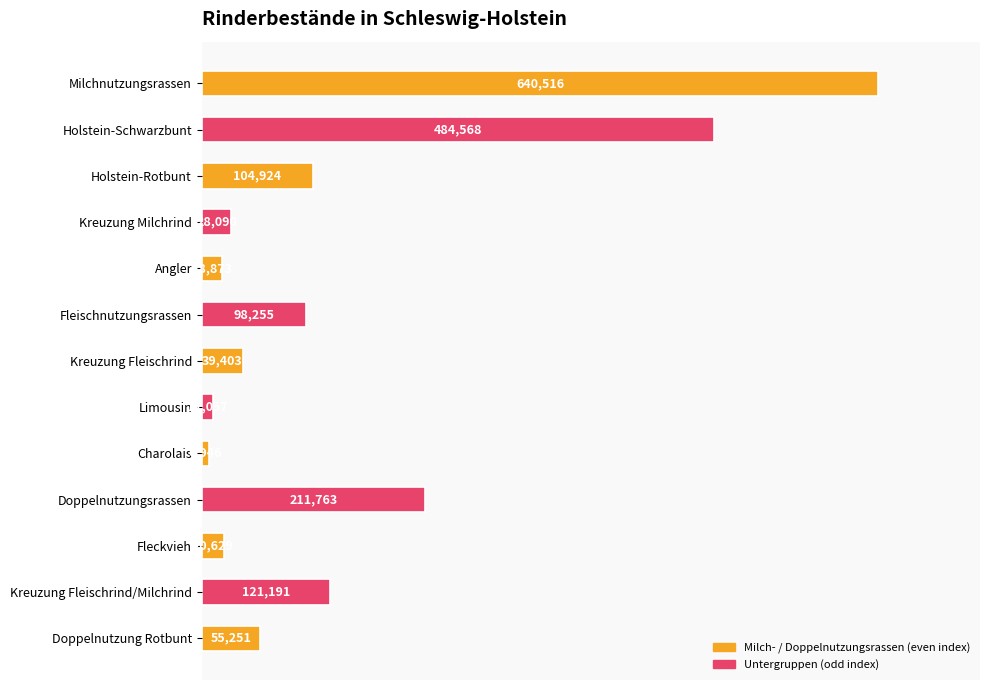

How many bars are there in total?

13